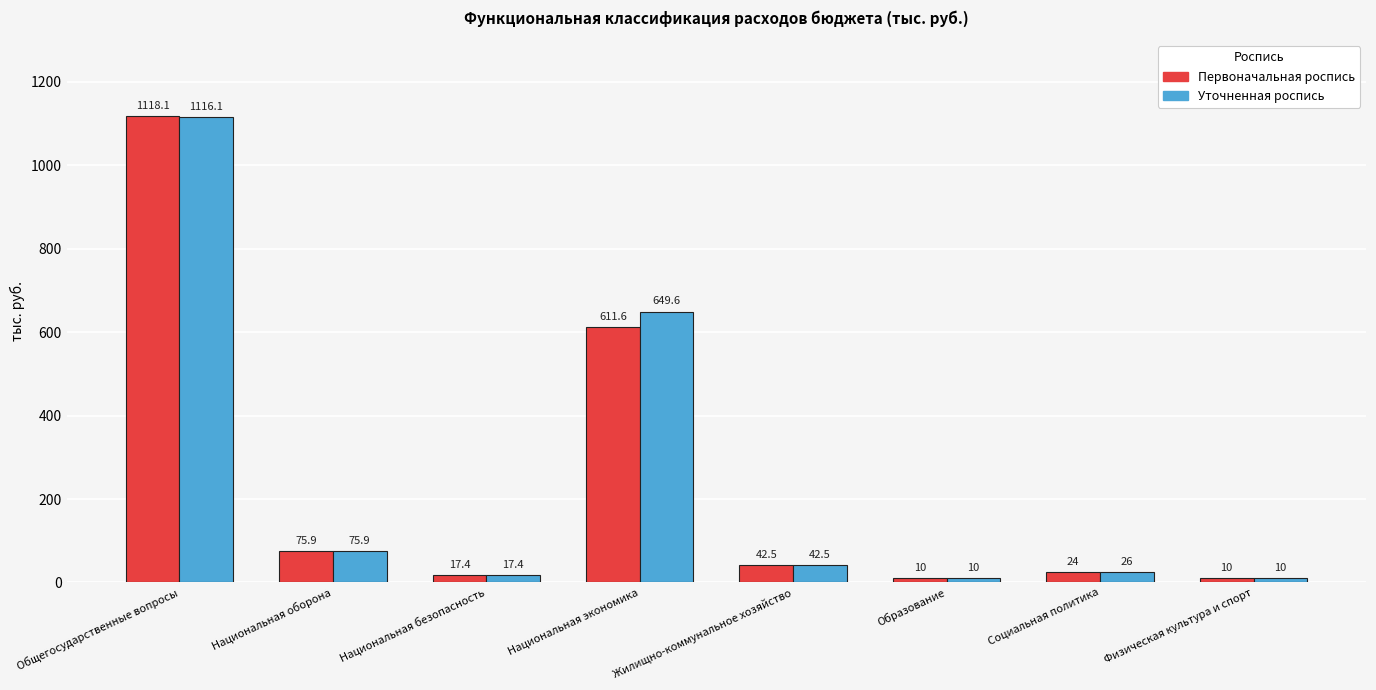

Reading left to right, extract all data points from this chart.

Первоначальная роспись: 1118.1	75.9	17.4	611.6	42.5	10.0	24.0	10.0
Уточненная роспись: 1116.1	75.9	17.4	649.6	42.5	10.0	26.0	10.0